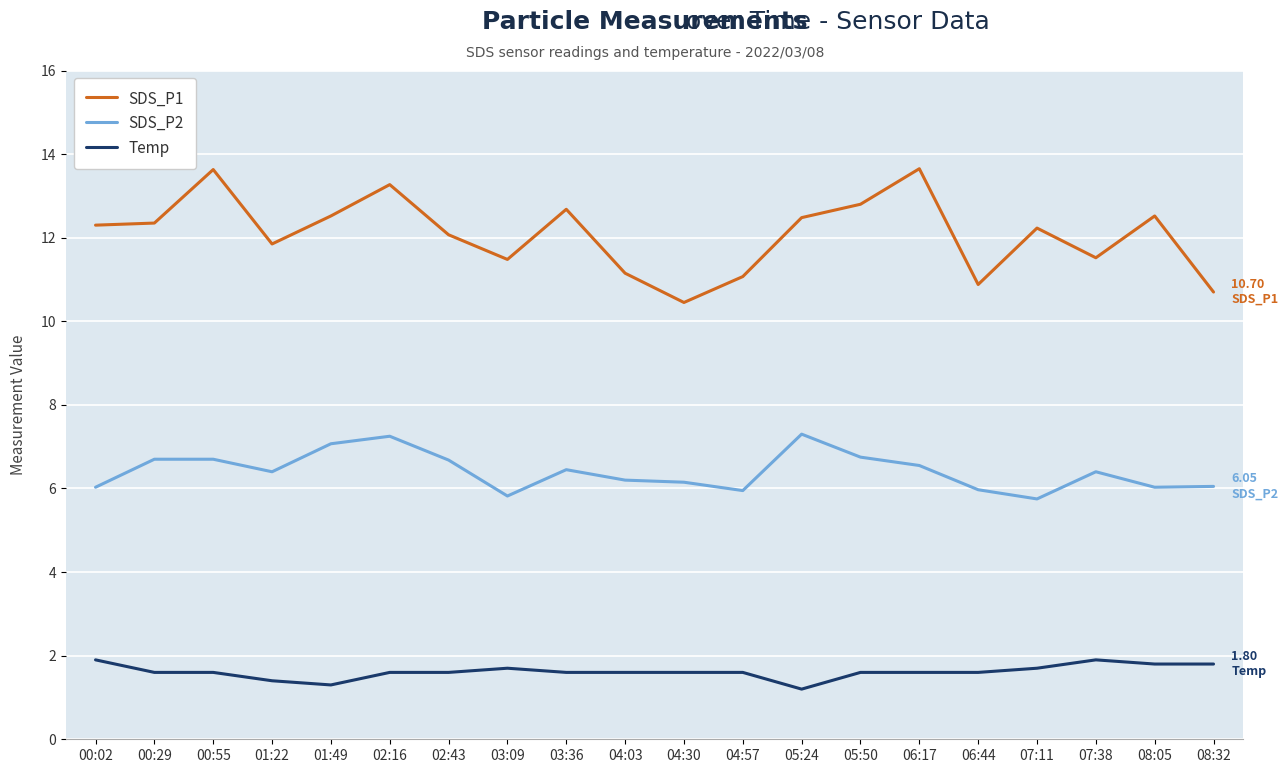

Rank the series at 08:05 from lowest to highest value.

Temp, SDS_P2, SDS_P1